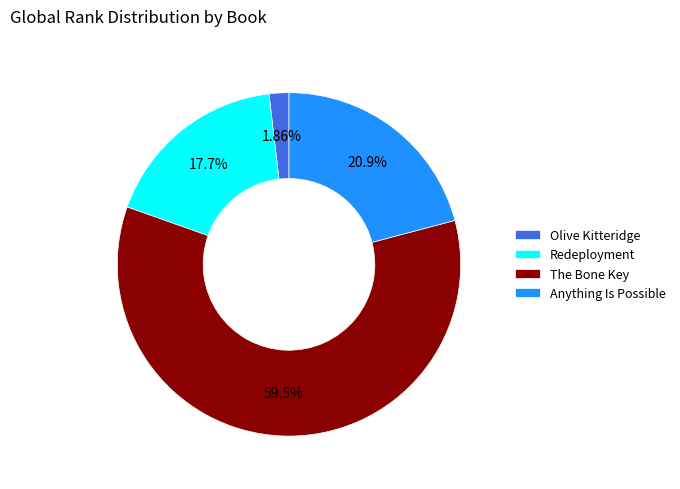

What is the smallest slice in the pie chart?

Olive Kitteridge